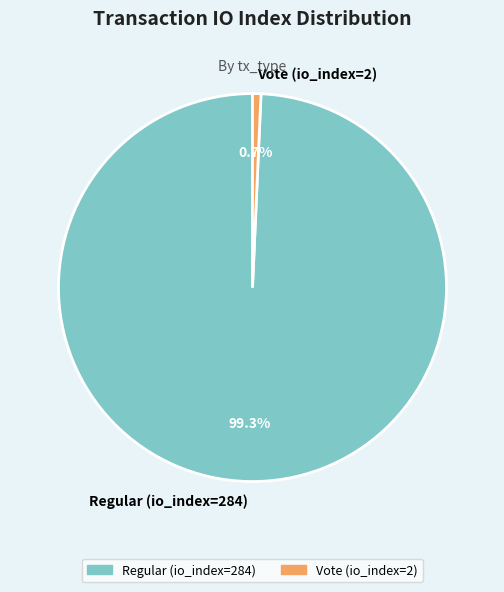

Is Regular (io_index=284) the majority of the pie?

Yes